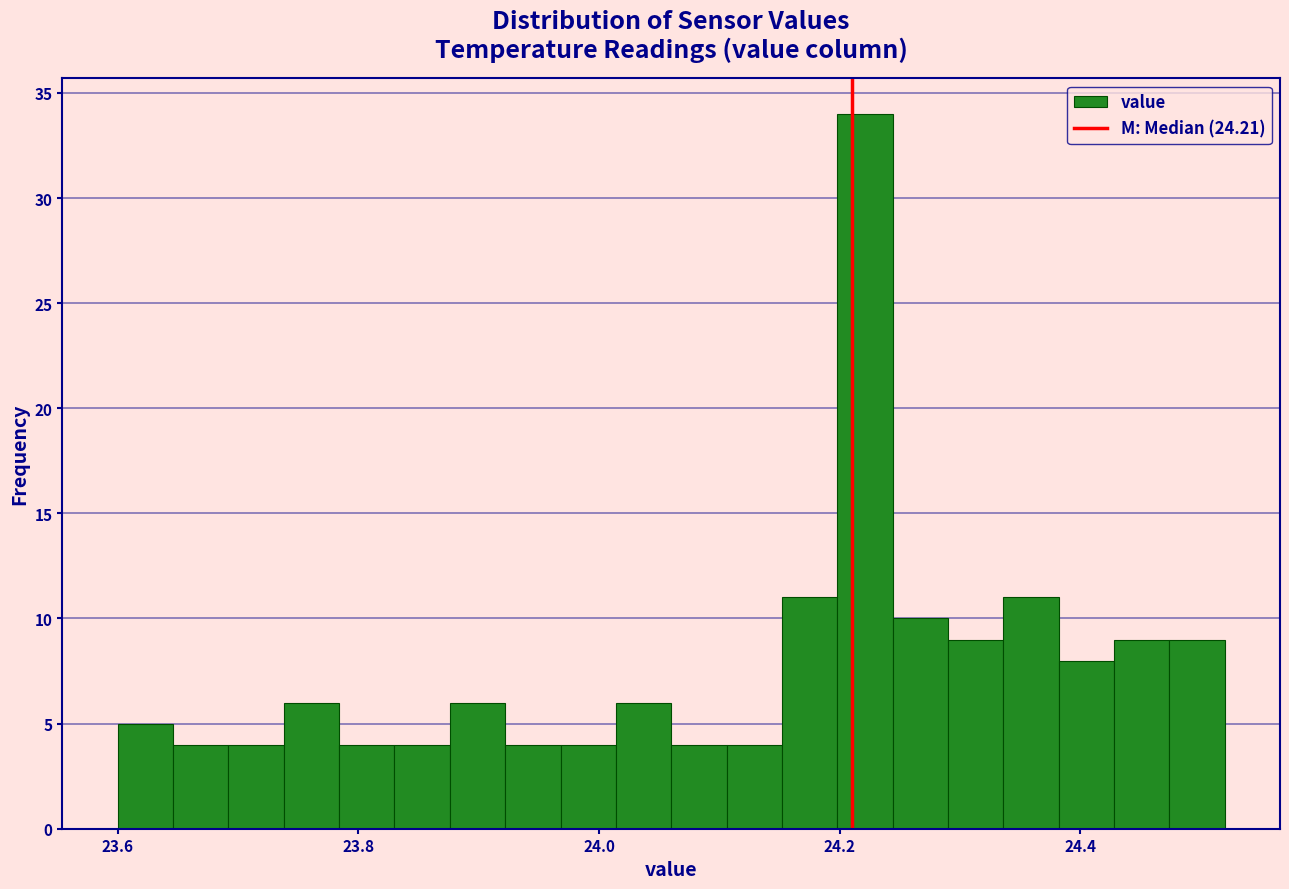

Around what value on the x-axis is the tallest bar? Give the approximate position of its centre, as read against the axis.

24.22